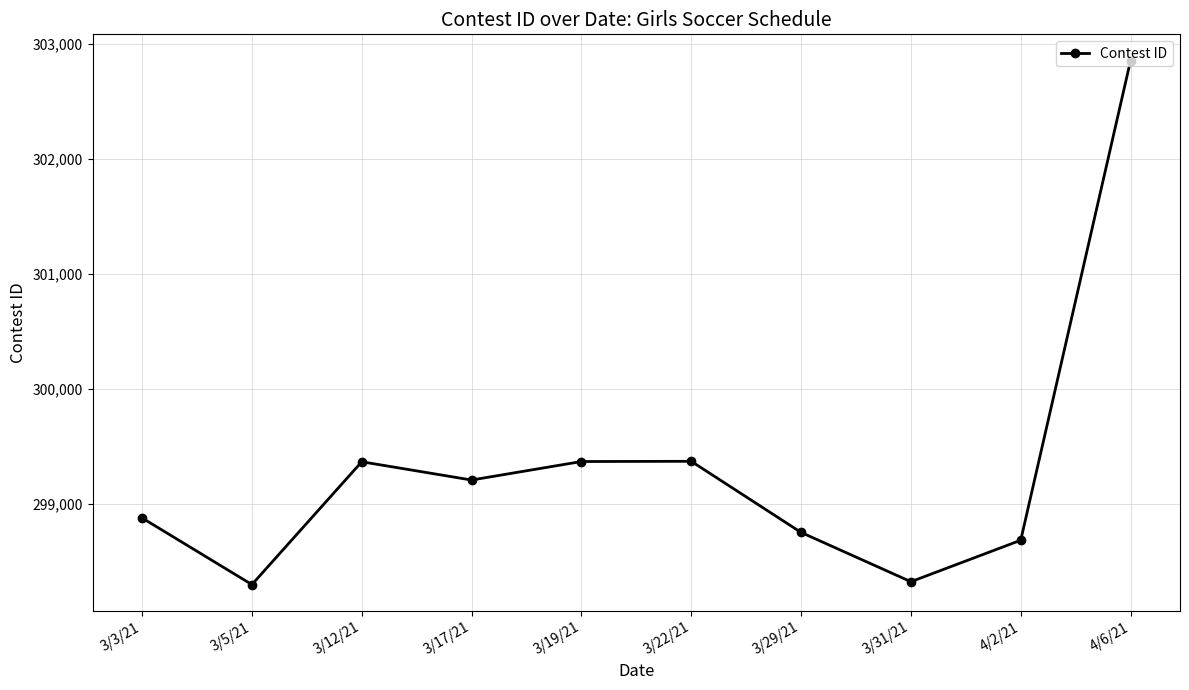

What is the label of the 6th point from the right?

3/19/21